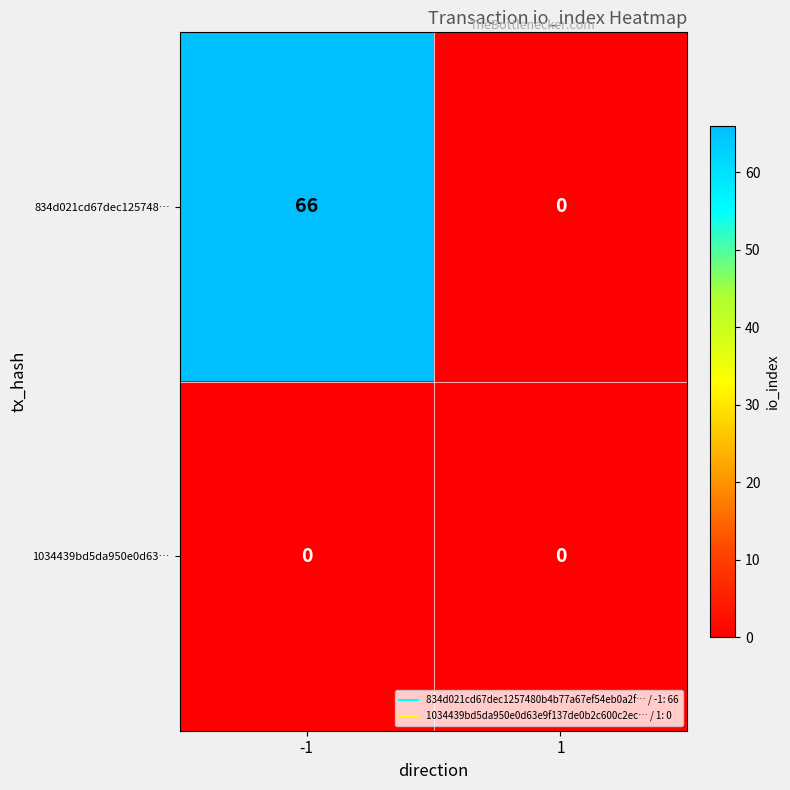

What is the greatest value displayed?

66